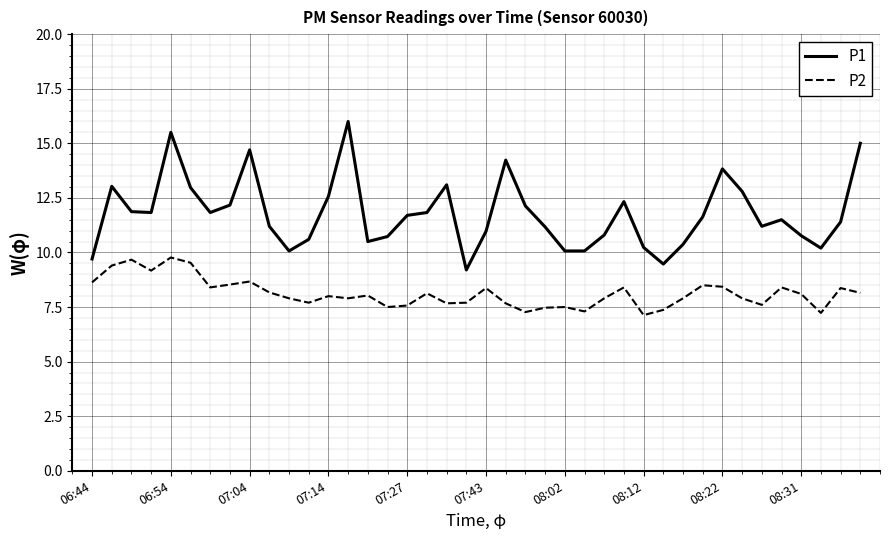

List the series in order of their peak value, highest first.

P1, P2